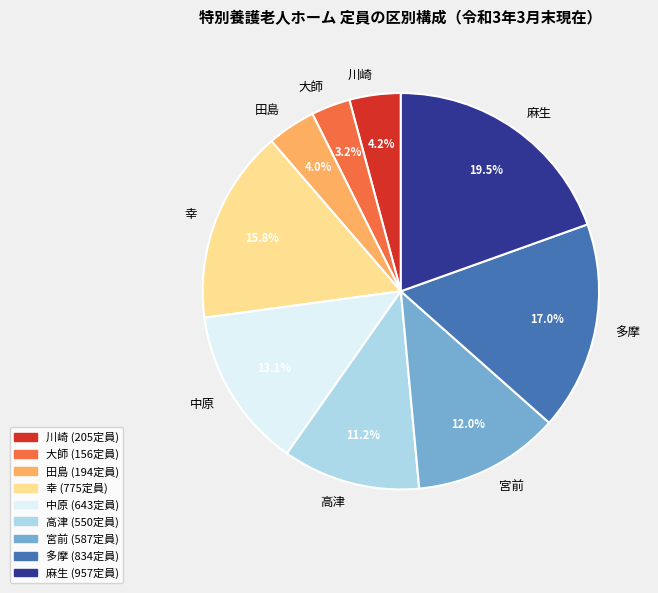

To the nearest percent, what is the average slice percentage?

11%